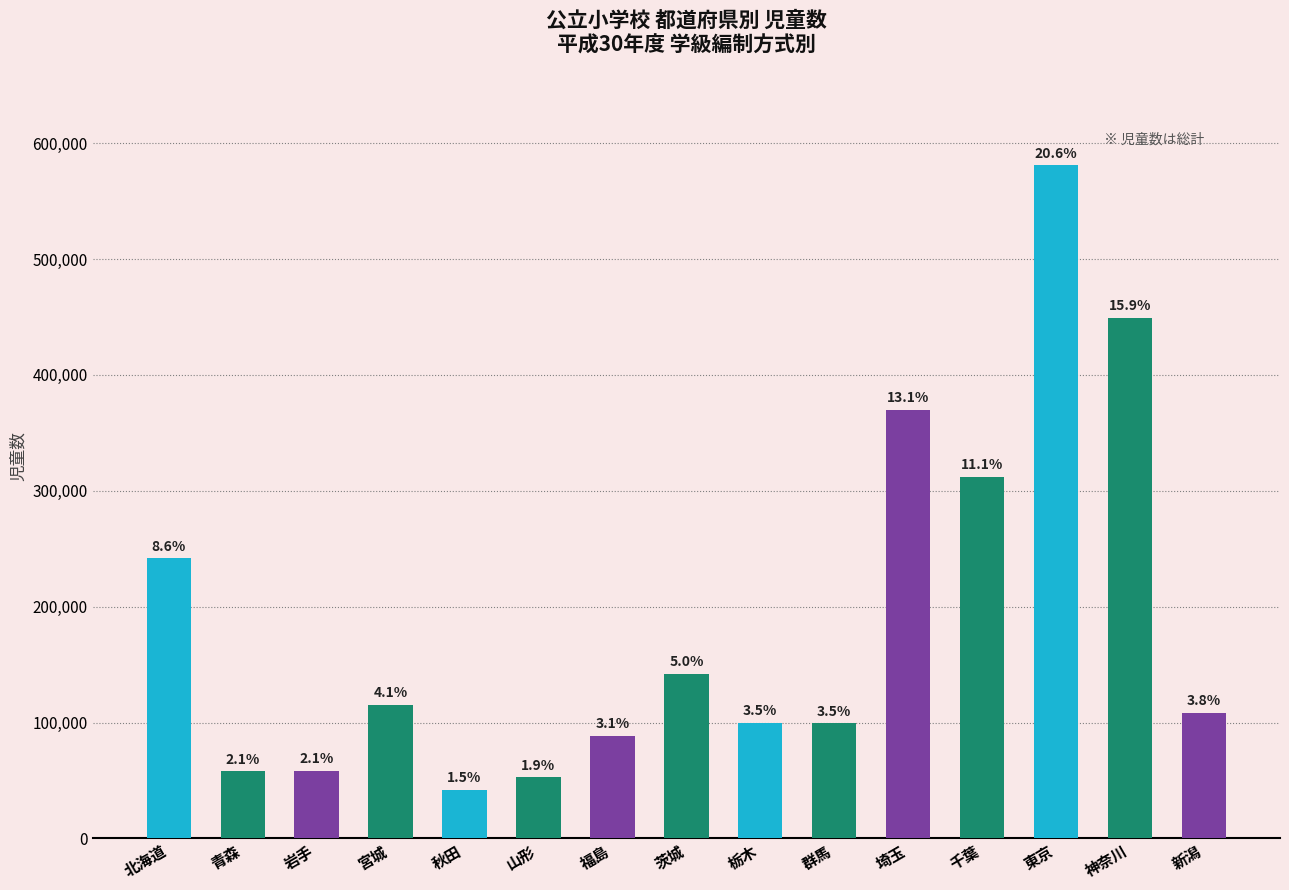

What is the change in value from 群馬 to 東京?

+481326